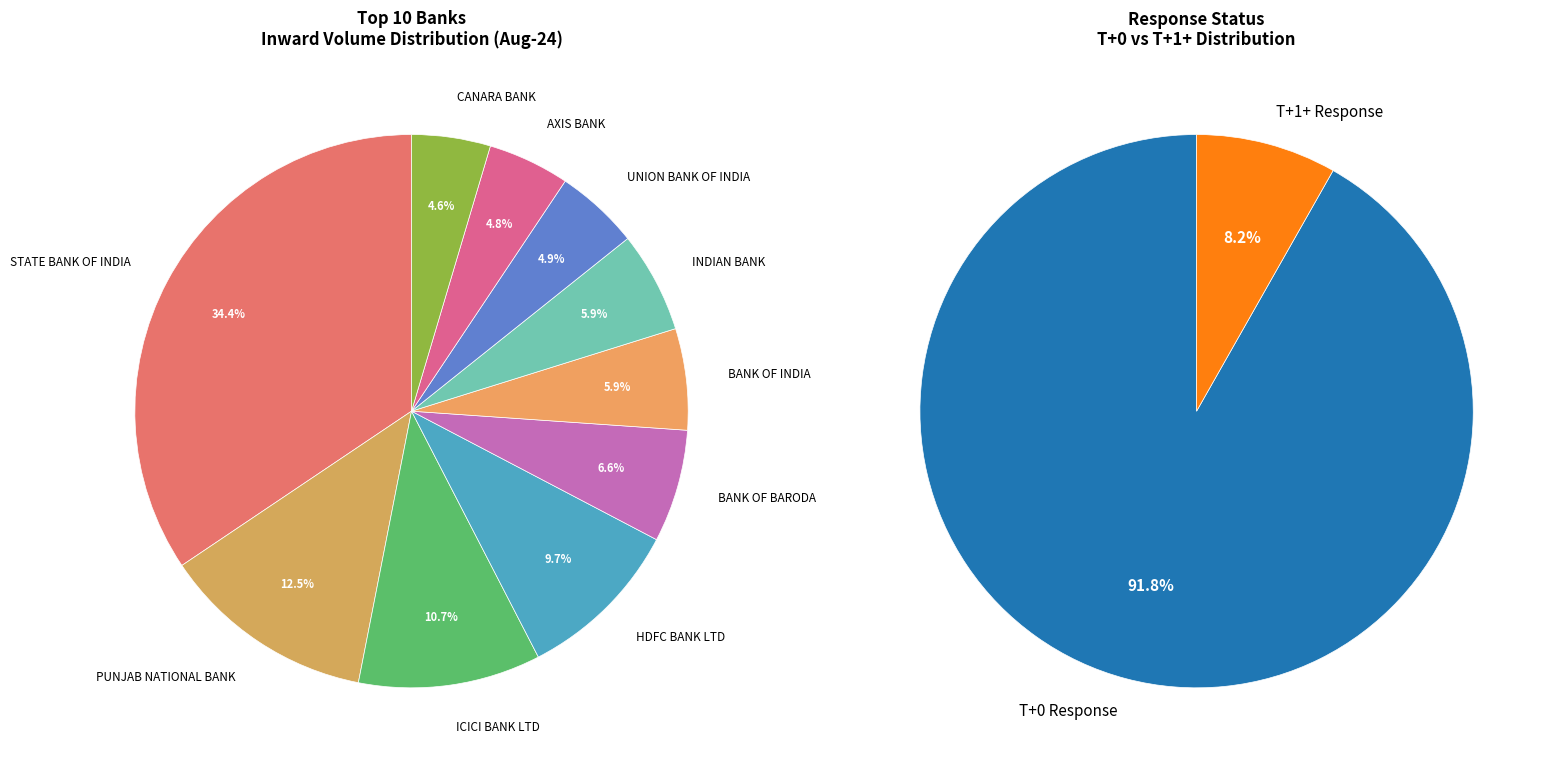

Rank the categories by value from lowest to highest.

CANARA BANK, AXIS BANK, UNION BANK OF INDIA, INDIAN BANK, BANK OF INDIA, BANK OF BARODA, HDFC BANK LTD, ICICI BANK LTD, PUNJAB NATIONAL BANK, STATE BANK OF INDIA